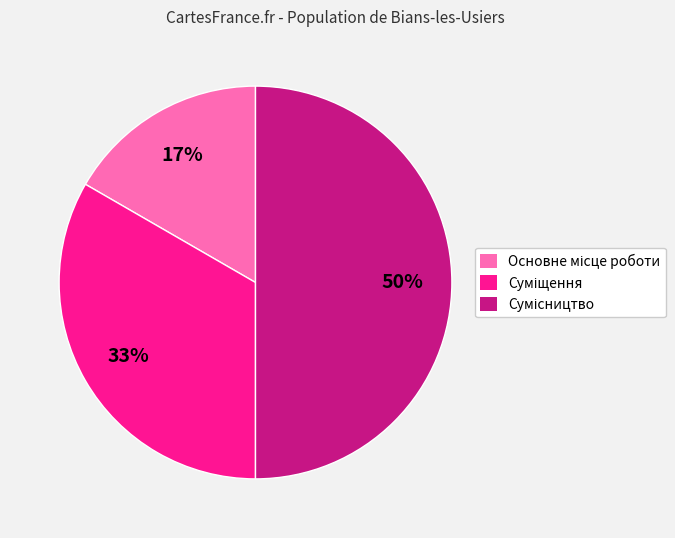

To the nearest percent, what is the average slice percentage?

33%